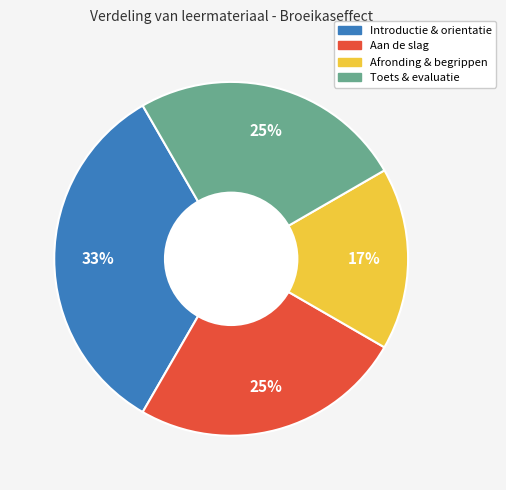

Is it true that Afronding & begrippen is 17% of the pie?

True